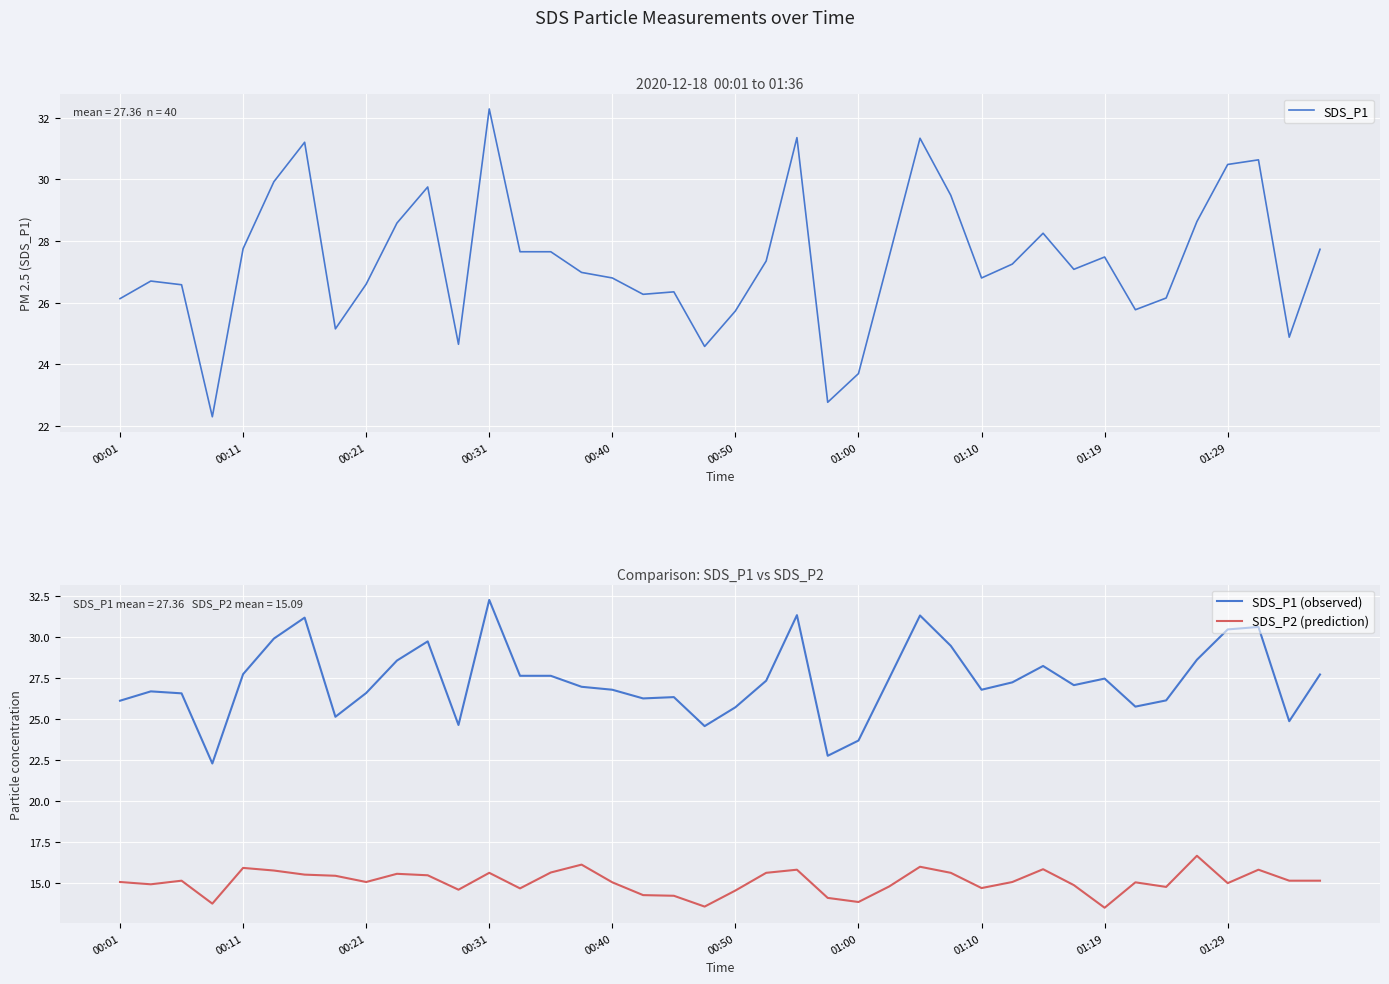

True or false: SDS_P2 (prediction) has a value of 22.2 at 00:40.

False